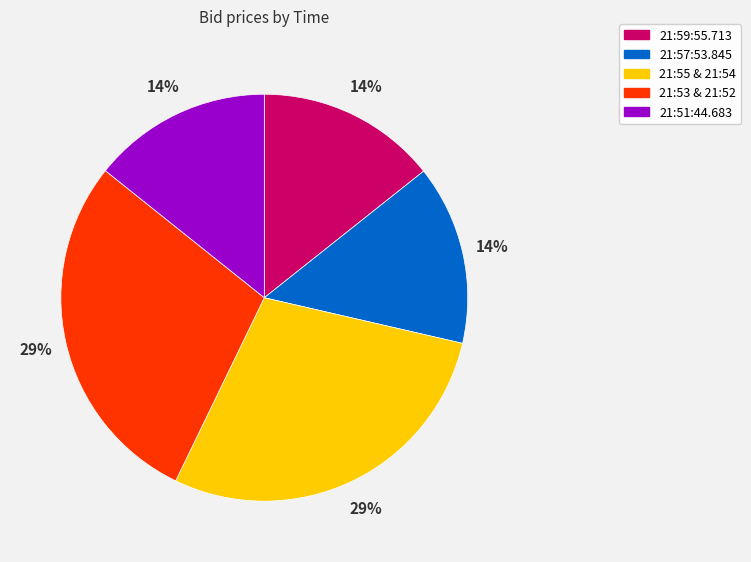

Which has a higher value, 21:57:53.845 or 21:55 & 21:54?

21:55 & 21:54